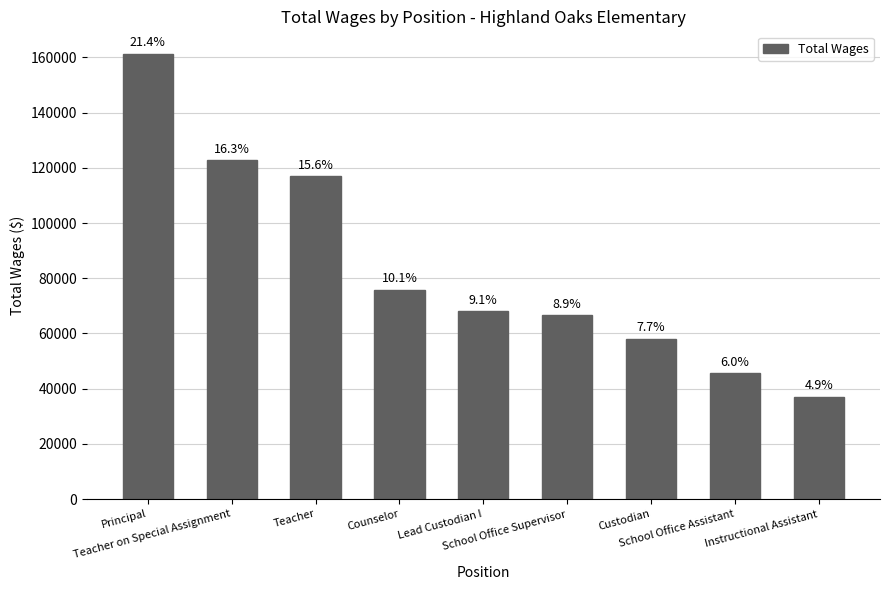

Are the bars horizontal?

No